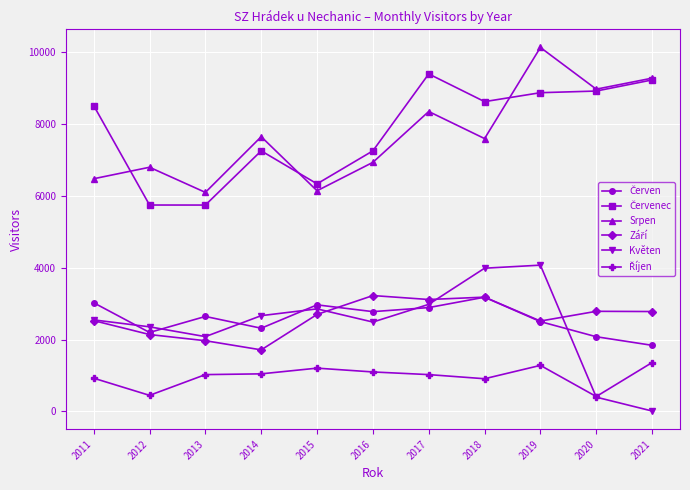

Which series has the largest range (max minus min)?

Květen